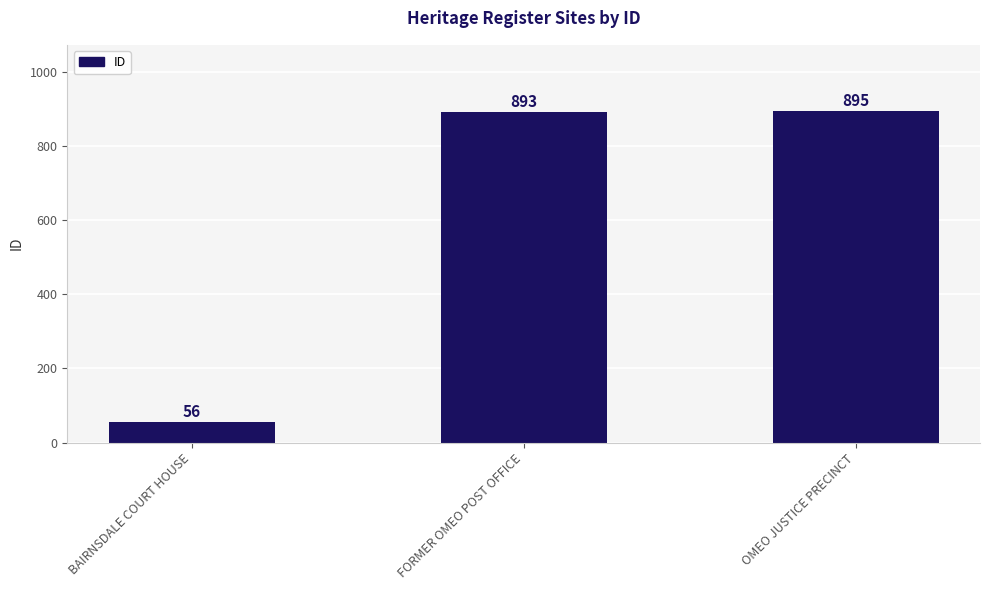

Rank the categories by value from lowest to highest.

BAIRNSDALE COURT HOUSE, FORMER OMEO POST OFFICE, OMEO JUSTICE PRECINCT